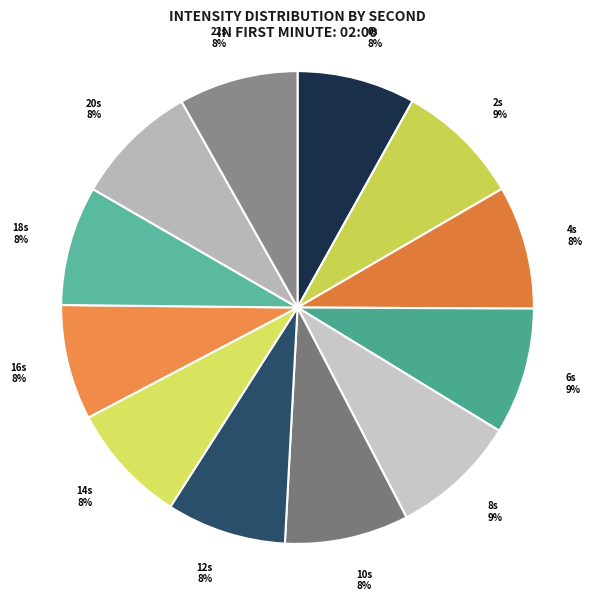

True or false: 10s 8% accounts for 8% of the total.

True